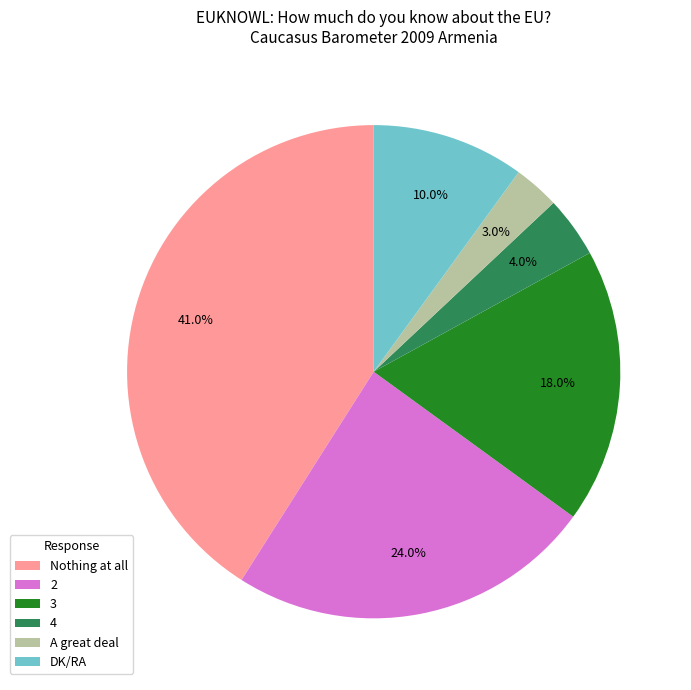

Does 3 account for over 50% of the chart?

No